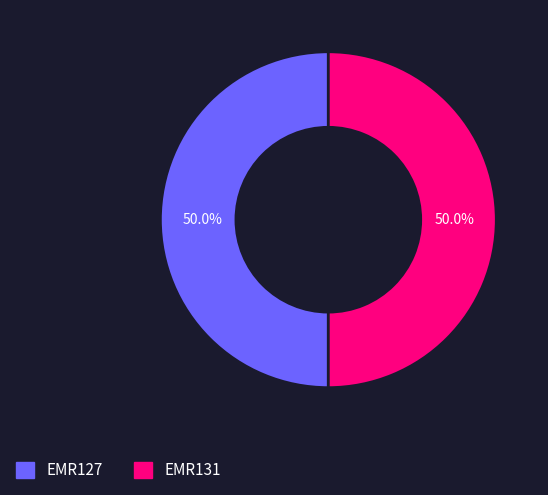

How many slices are in this pie chart?

2